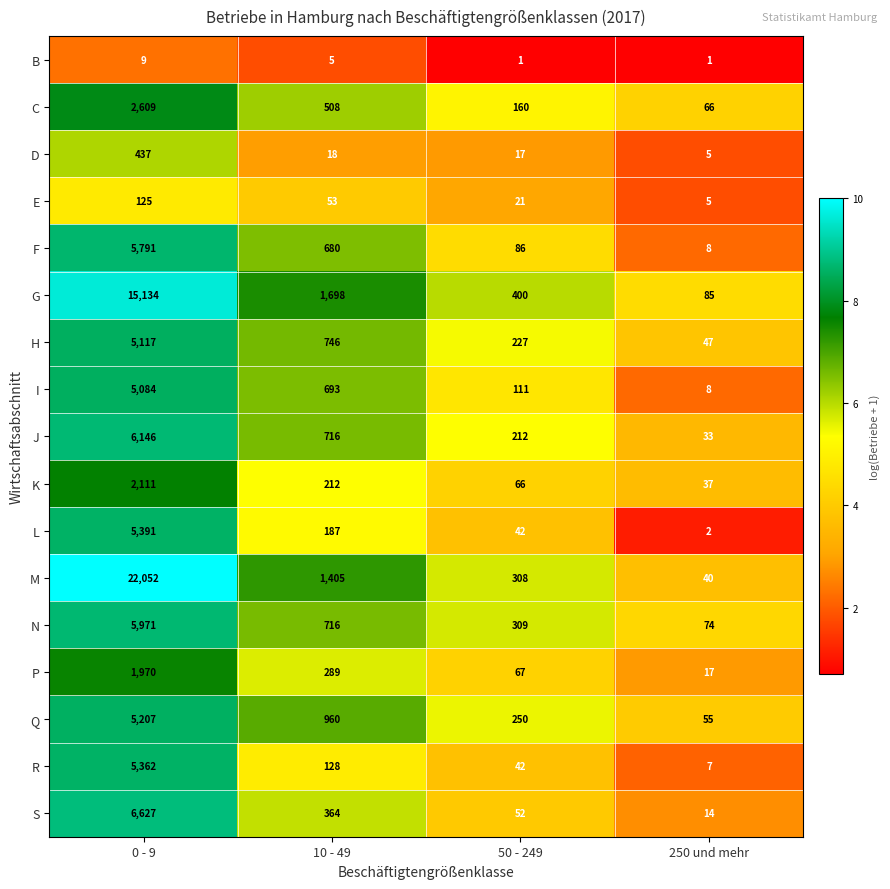

True or false: L has a value of 279 at 10 - 49.

False